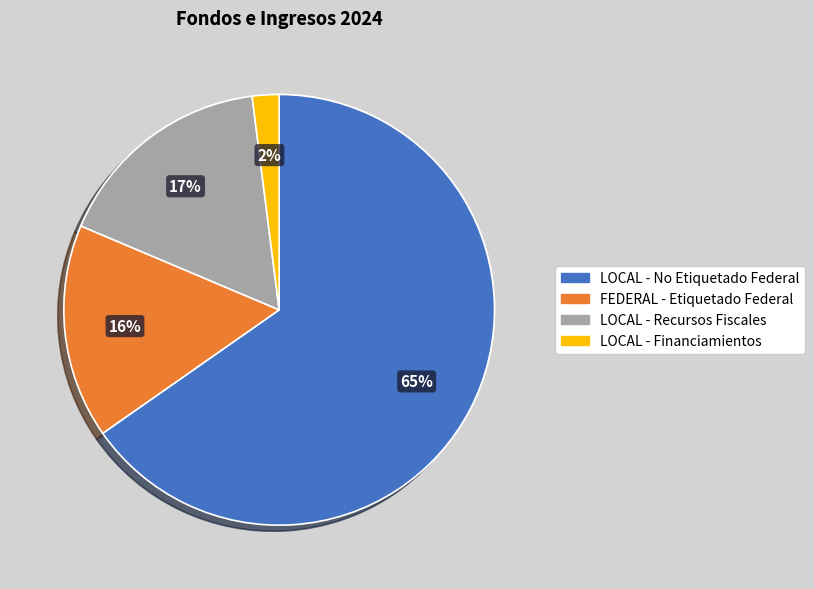

To the nearest percent, what is the average slice percentage?

25%